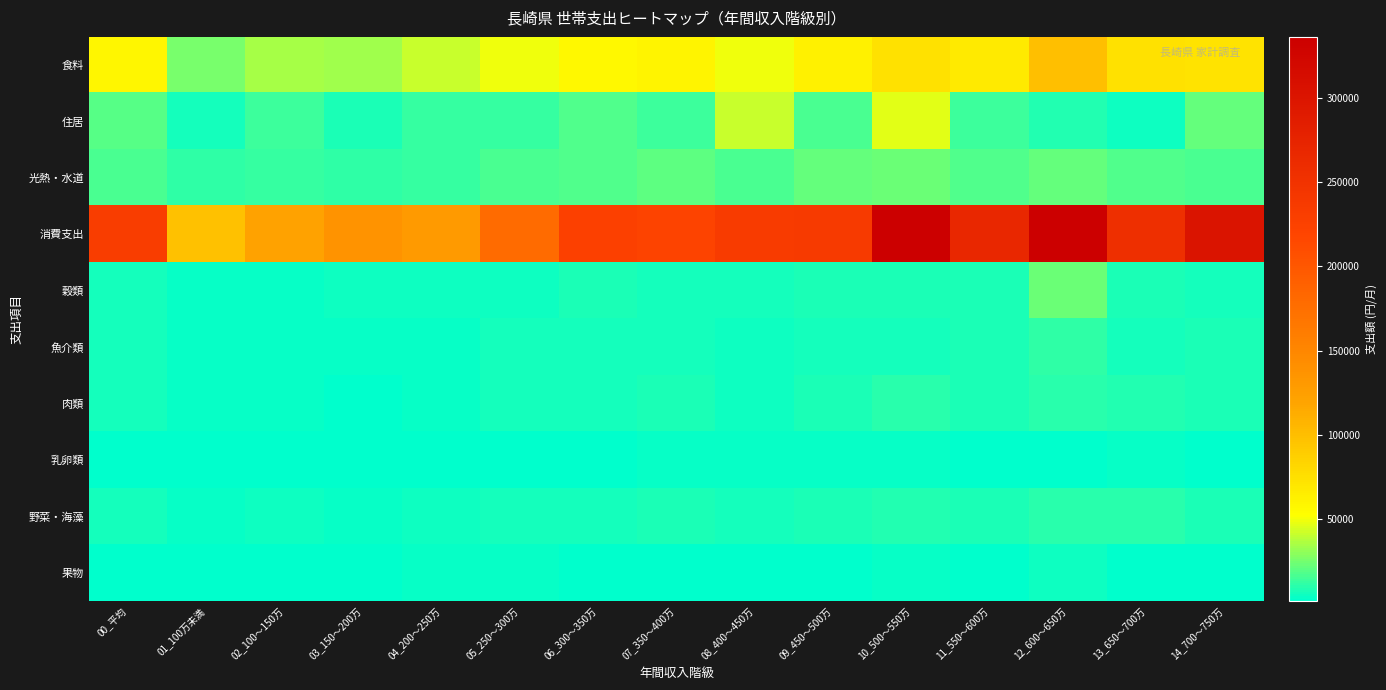

List the series in order of their peak value, highest first.

消費支出, 食料, 住居, 穀類, 光熱・水道, 魚介類, 肉類, 野菜・海藻, 果物, 乳卵類